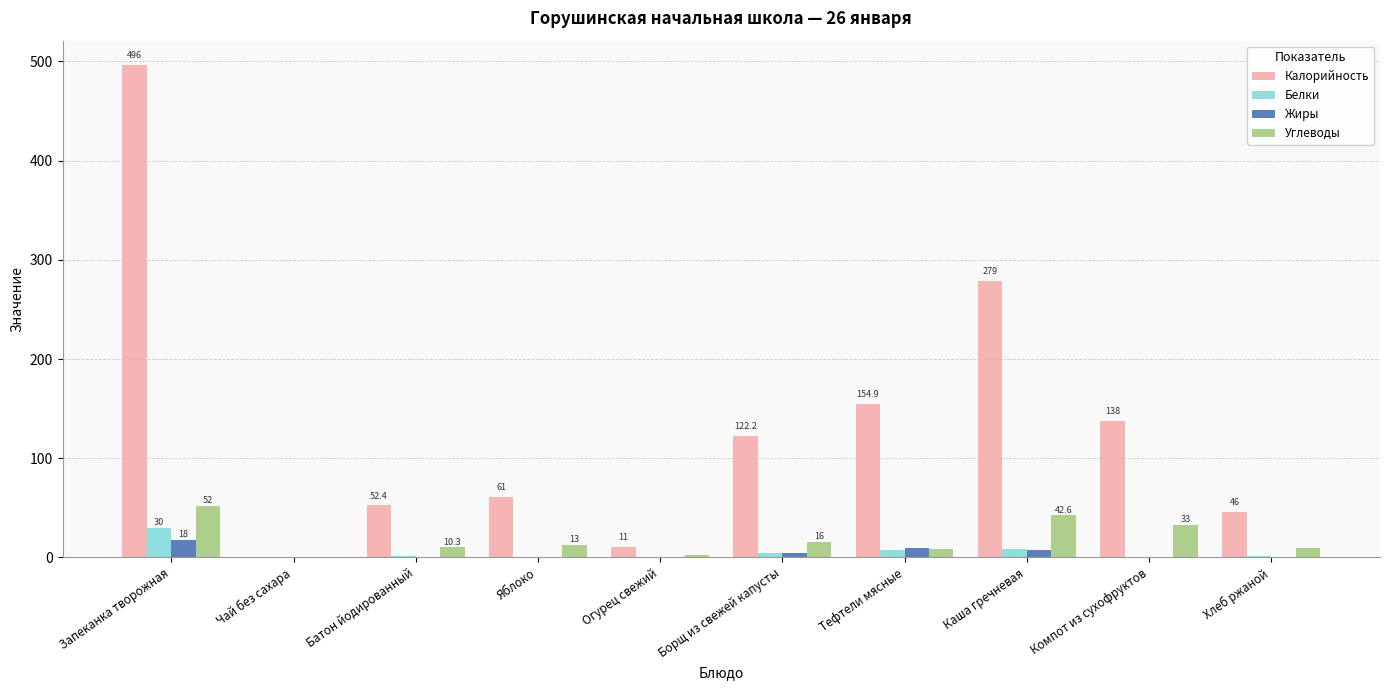

The value of Углеводы at Каша гречневая is 65.9. True or false?

False